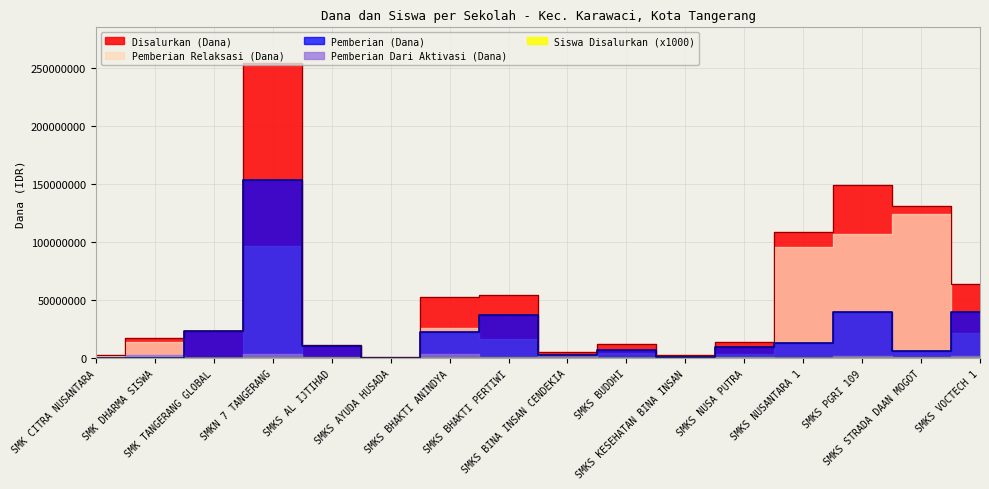

Read the Siswa Disalurkan value at SMK CITRA NUSANTARA, to the nearest 100.

5000